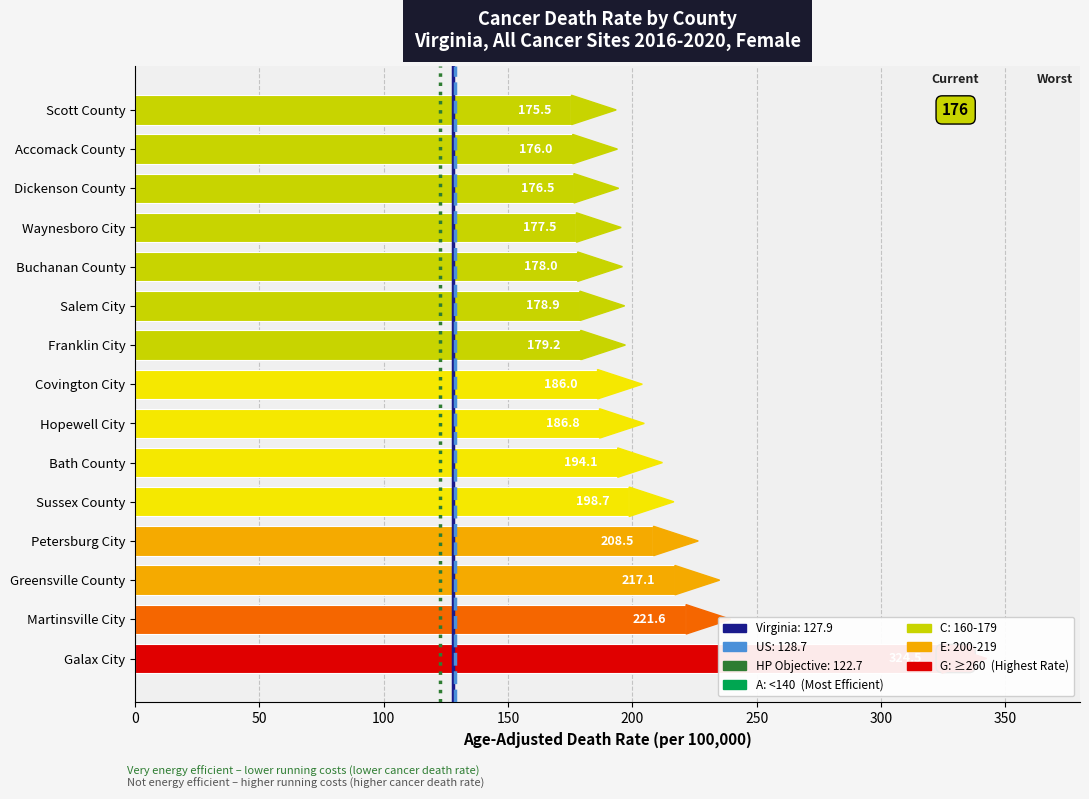

What is the greatest value displayed?

324.5